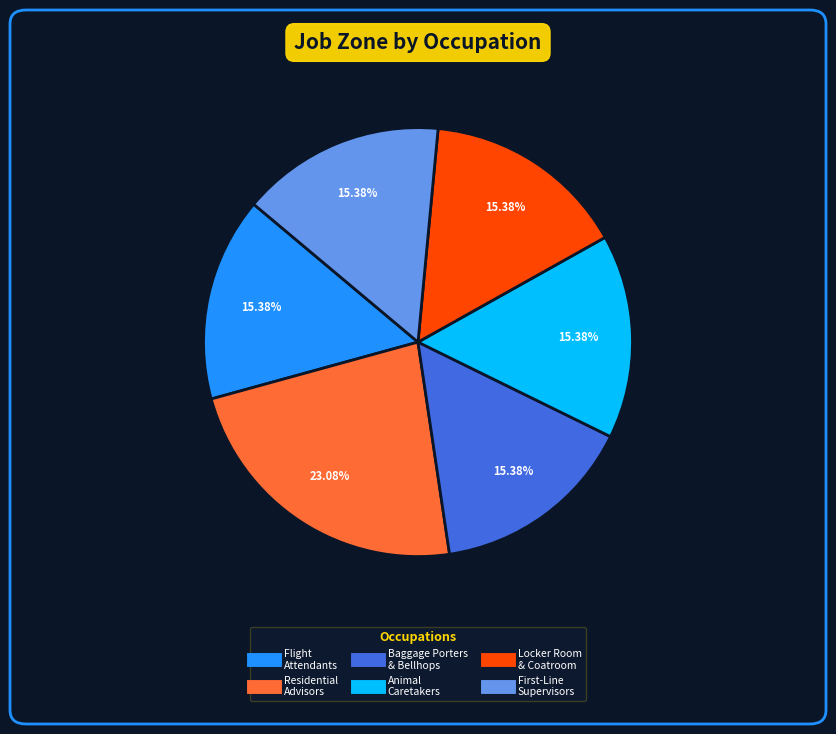

Count the number of slices in the pie.

6